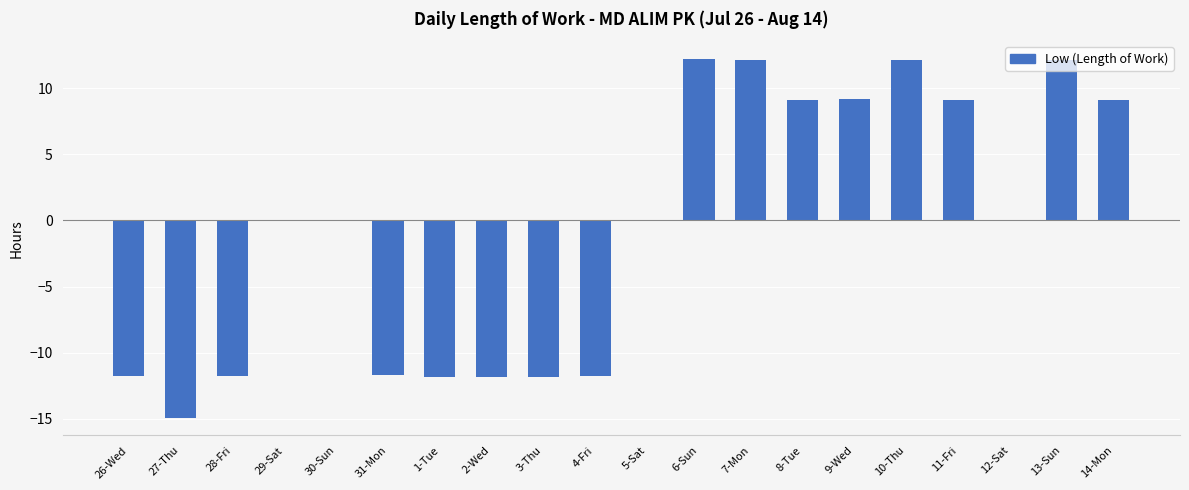

Which has a higher value, 10-Thu or 5-Sat?

10-Thu